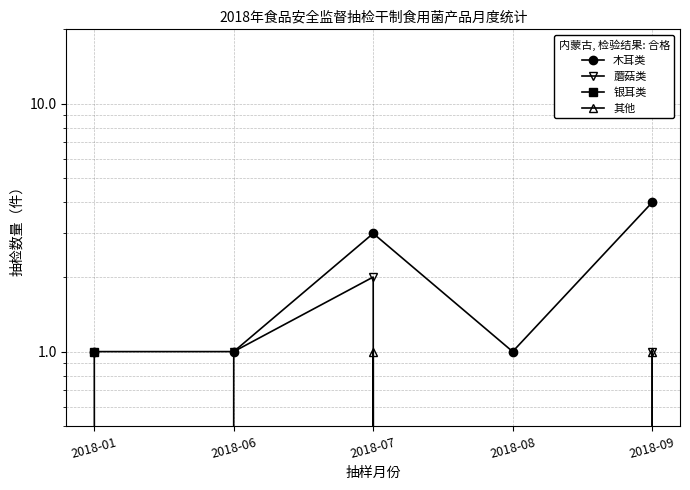

Does the chart have visible grid lines?

Yes